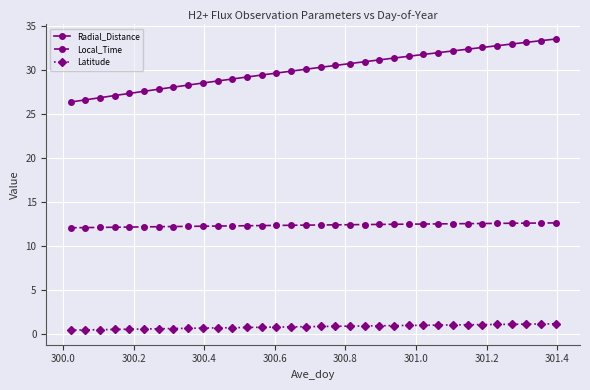

How many distinct data groups are displayed?

3